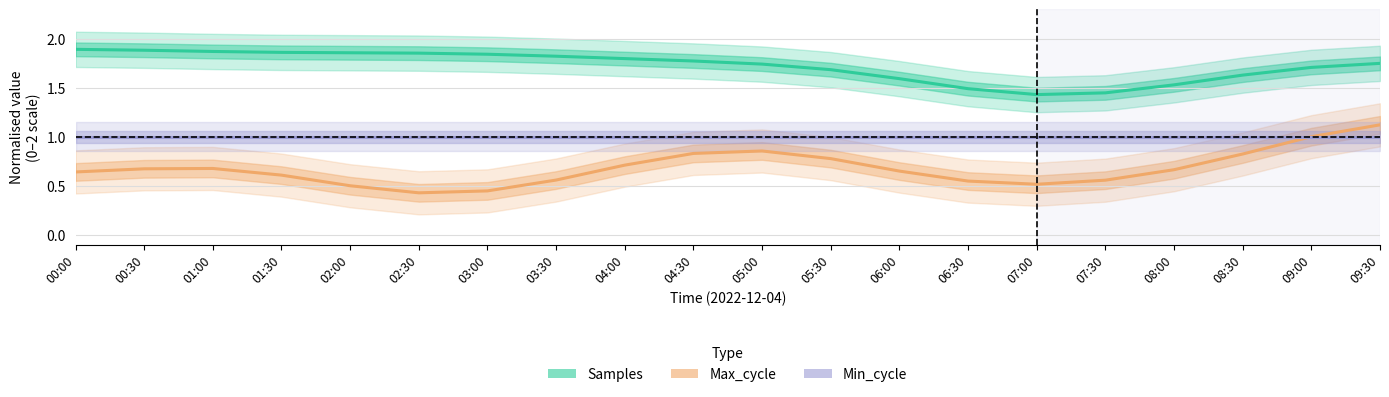

What is the label of the 11th point from the left?

05:00